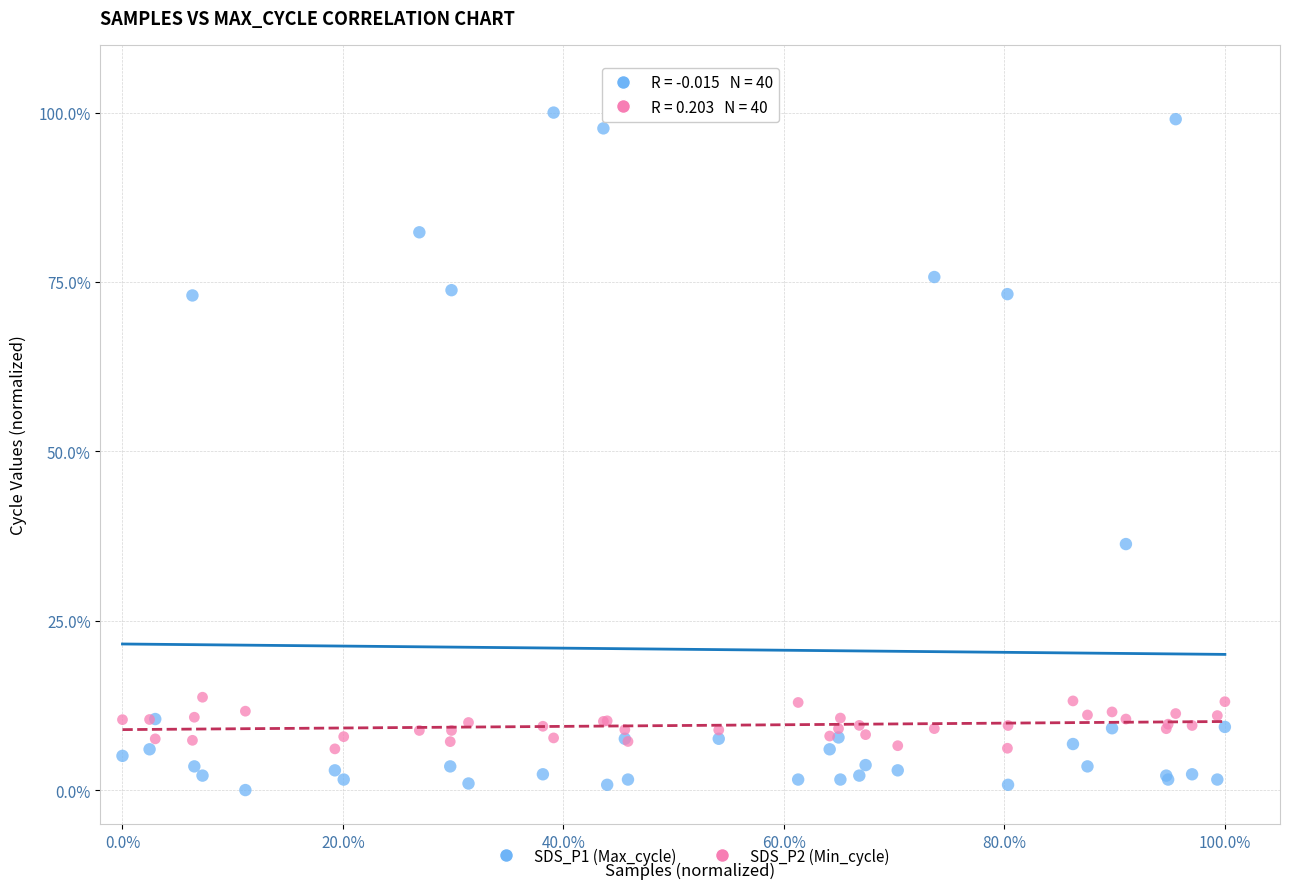

Across all series, what Y value is closest to 50?

36.3